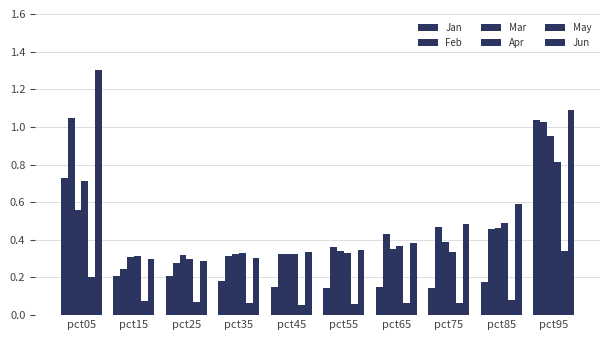

Count the number of data series in this chart.

6